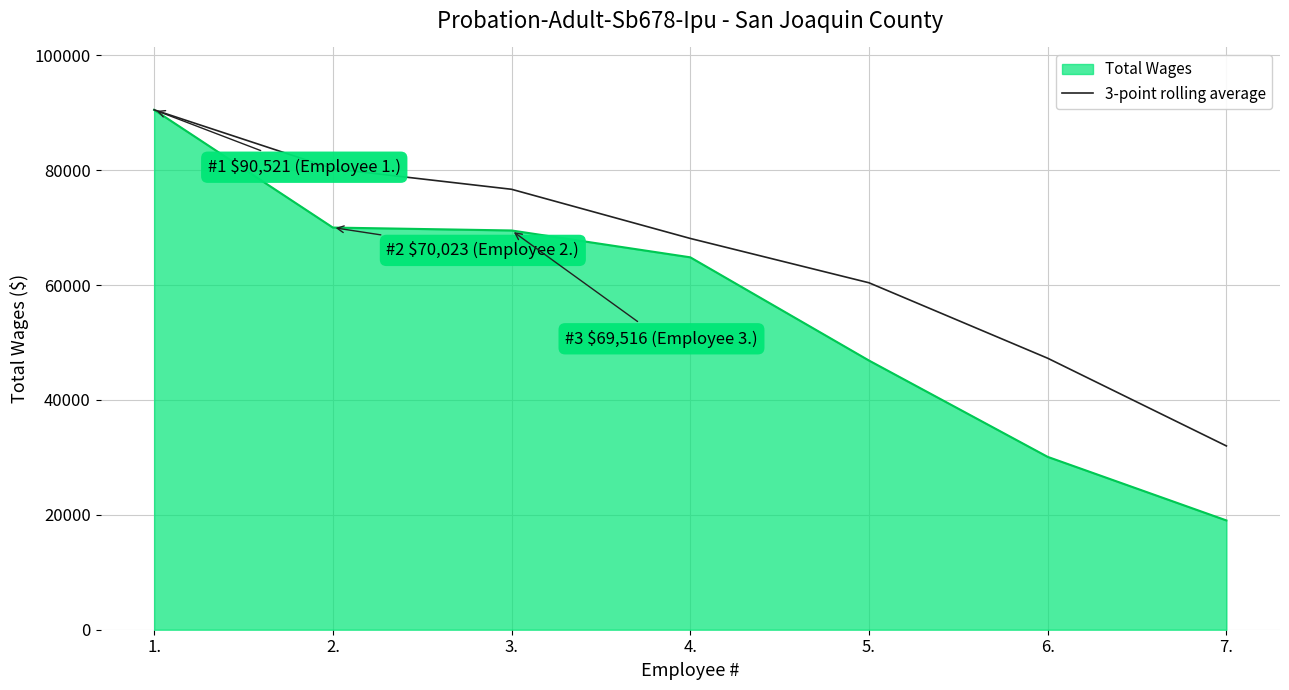

Read the Total Wages value at 4..

64842.0